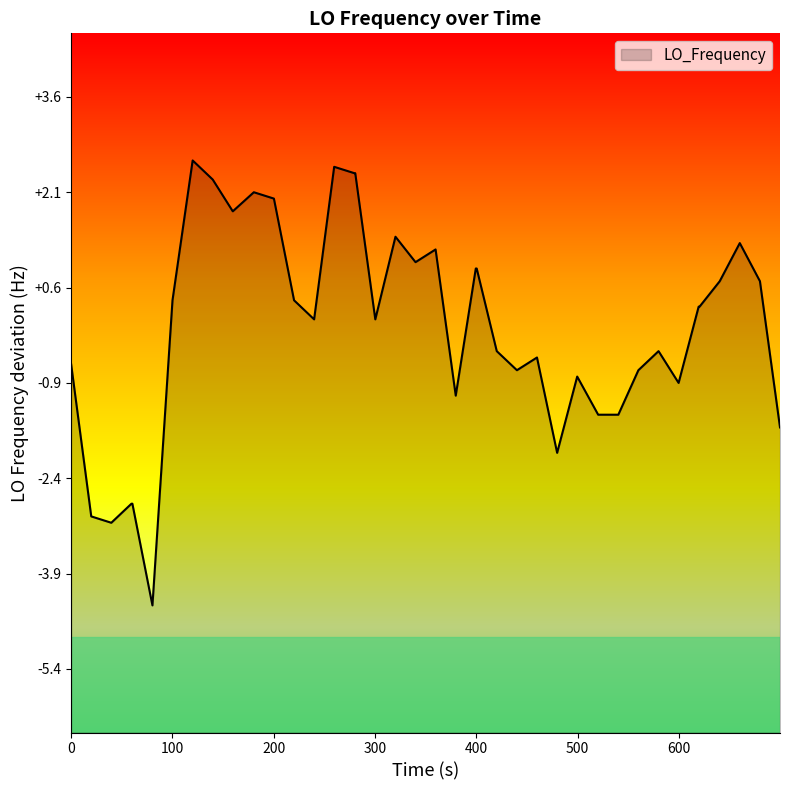

What is the maximum value shown in the chart?

2.6